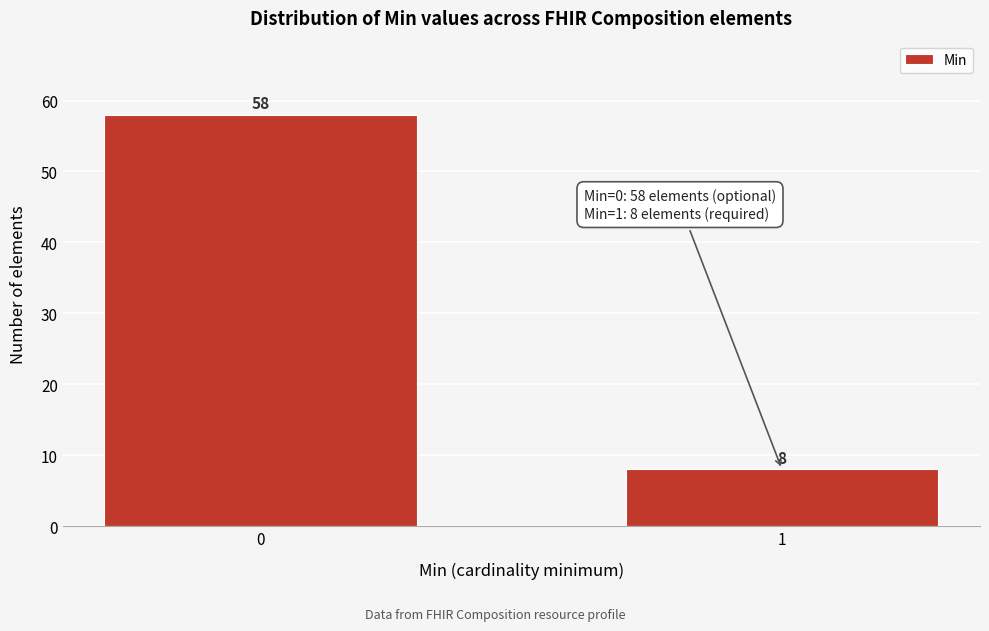

Reading right to left, what are all the values shown in this chart?

8	58